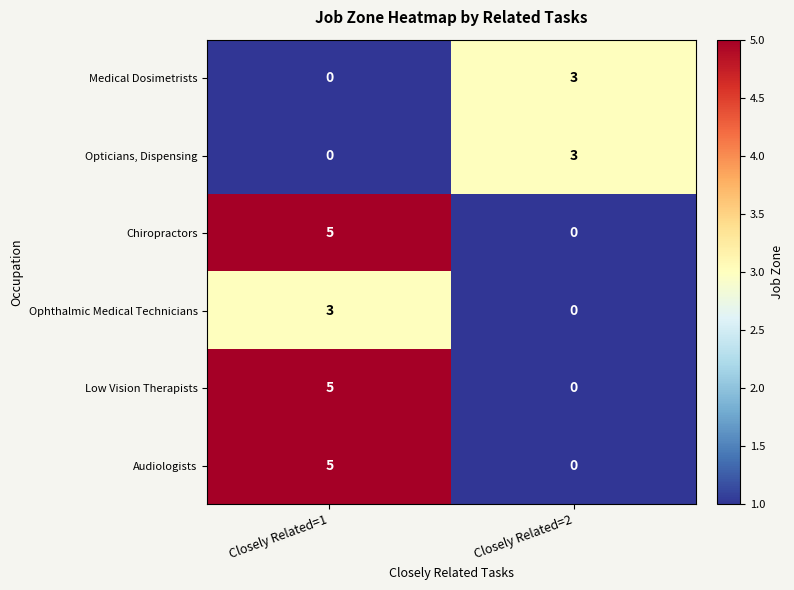

At which category is the sum across all series the highest?

Closely Related=1